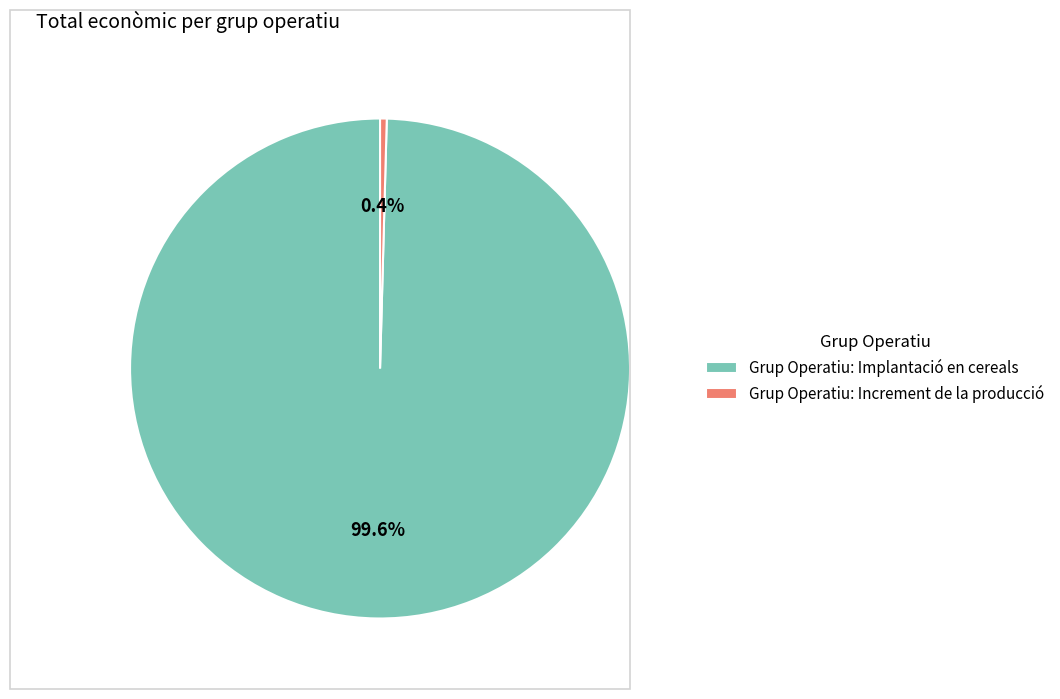

Which category has the smallest portion of the pie?

Grup Operatiu: Increment de la producció